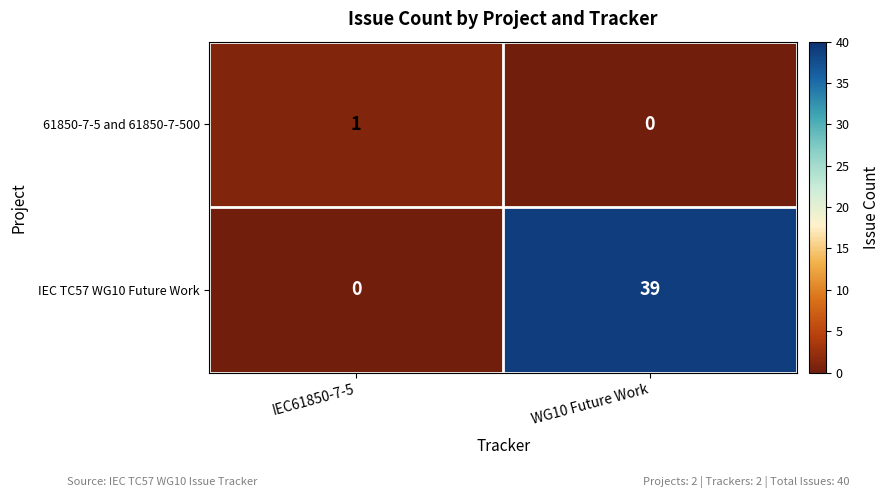

Between IEC61850-7-5 and WG10 Future Work, which series saw the biggest shift?

IEC TC57 WG10 Future Work